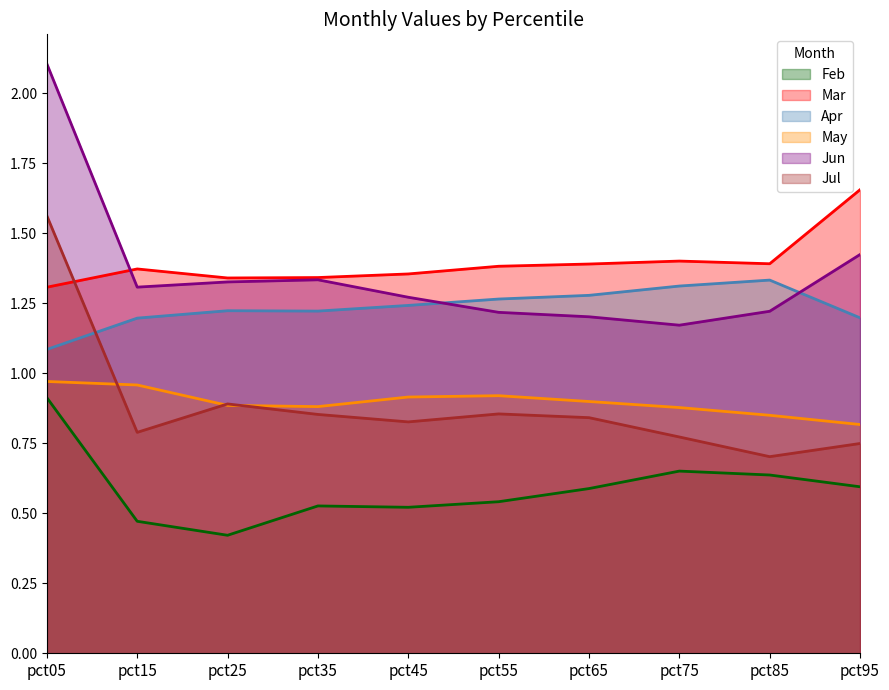

The value of Jun at pct55 is 1.2. True or false?

True